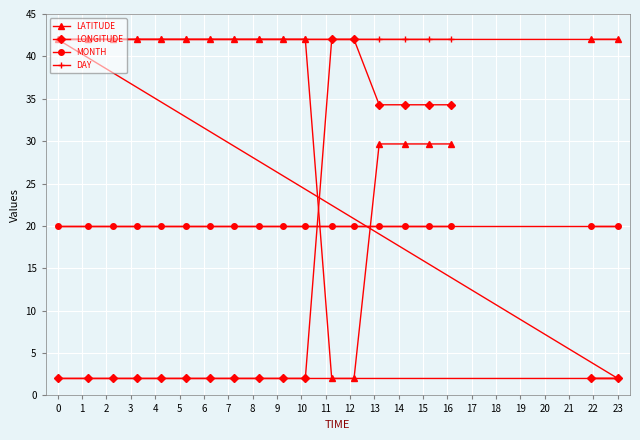

How many lines are shown in the chart?

4